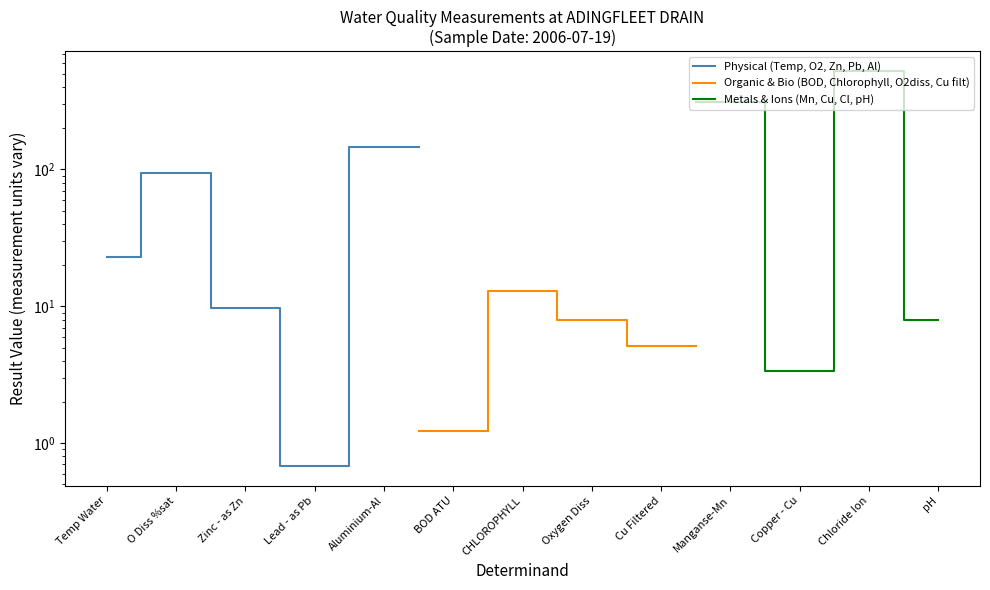

True or false: Organic & Bio (BOD, Chlorophyll, O2diss, Cu filt) and Physical (Temp, O2, Zn, Pb, Al) intersect in this chart.

False